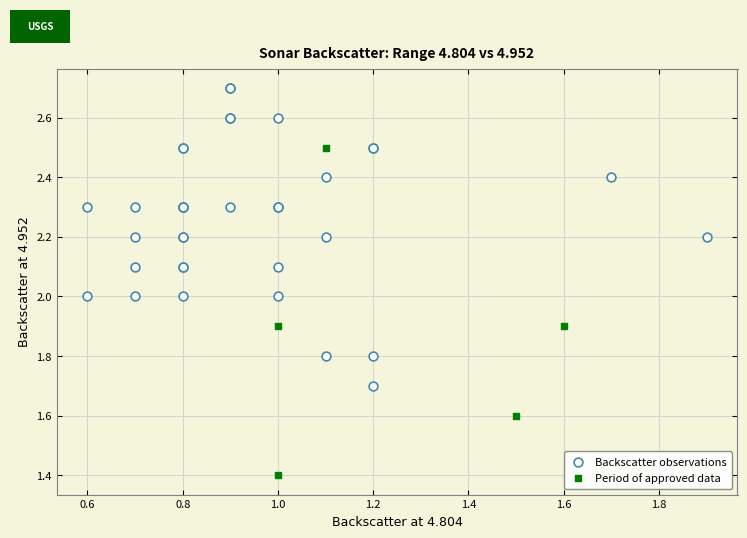

Which series contains the highest Y value?

Backscatter observations